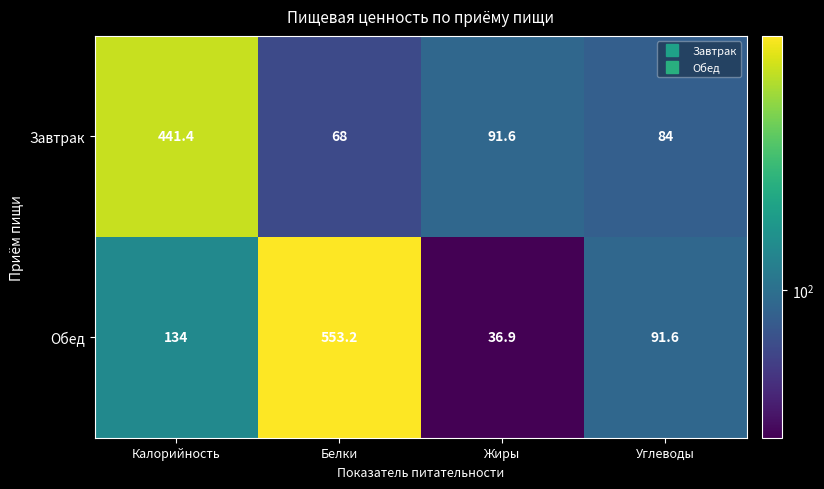

What is the sum of the Завтрак values at Углеводы and Белки?

152.0